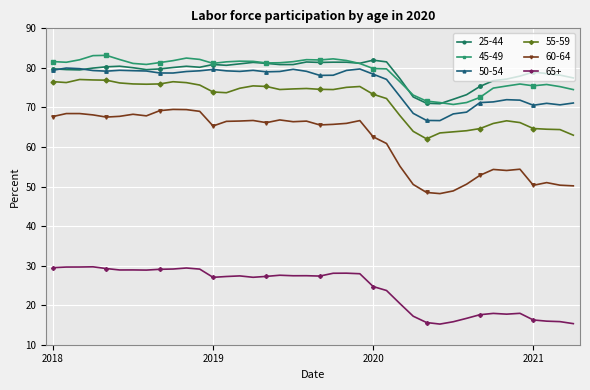

What is the value of the 60-64 point at the 18th from the left?

66.8